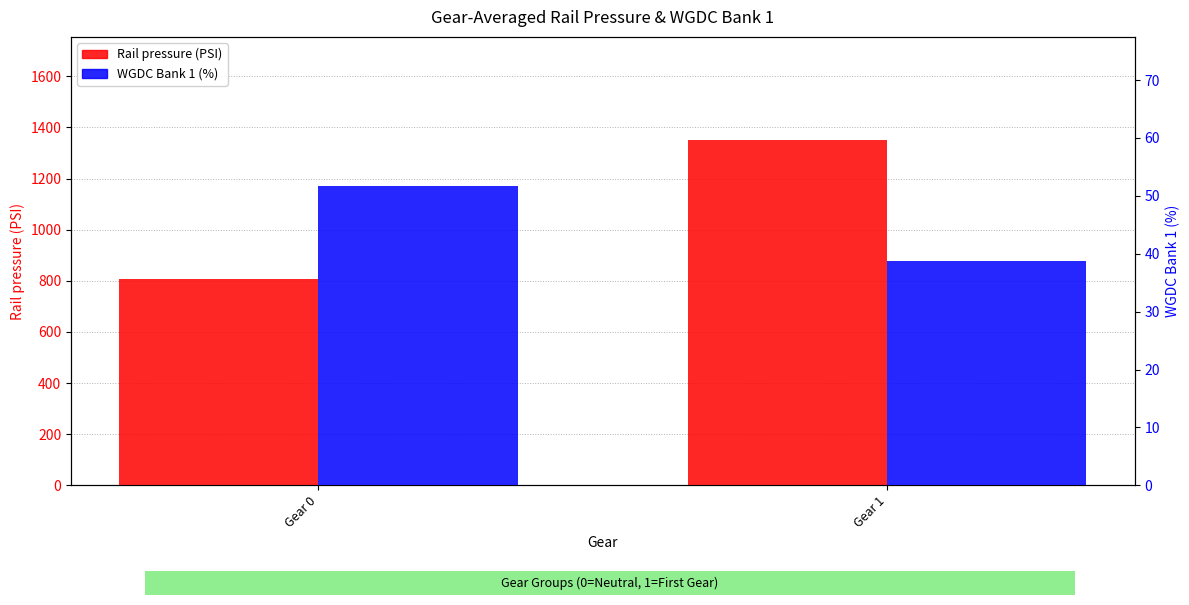

What is the difference between the maximum and minimum values in the Rail pressure (PSI) series?

541.8